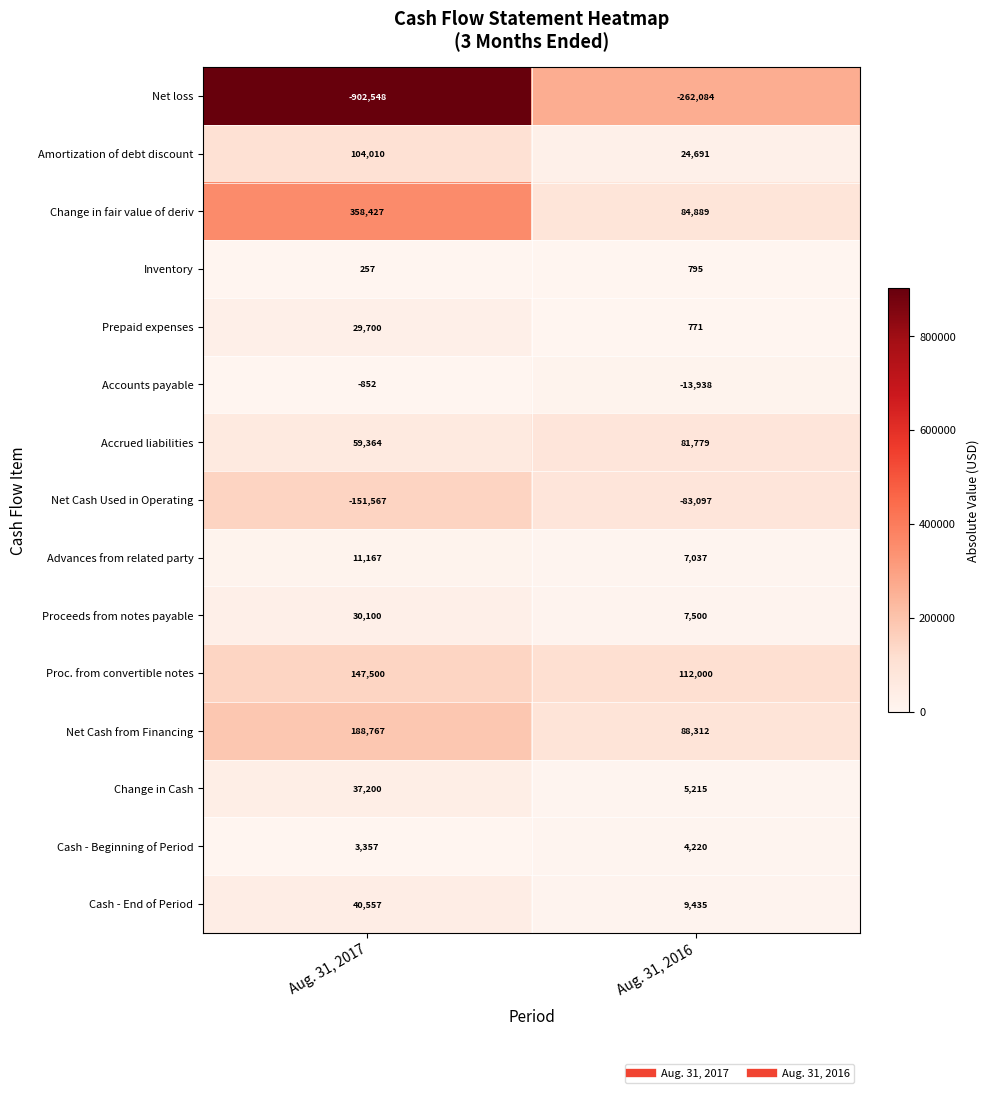

True or false: Net Cash Used in Operating has a value of -253073 at Aug. 31, 2017.

False